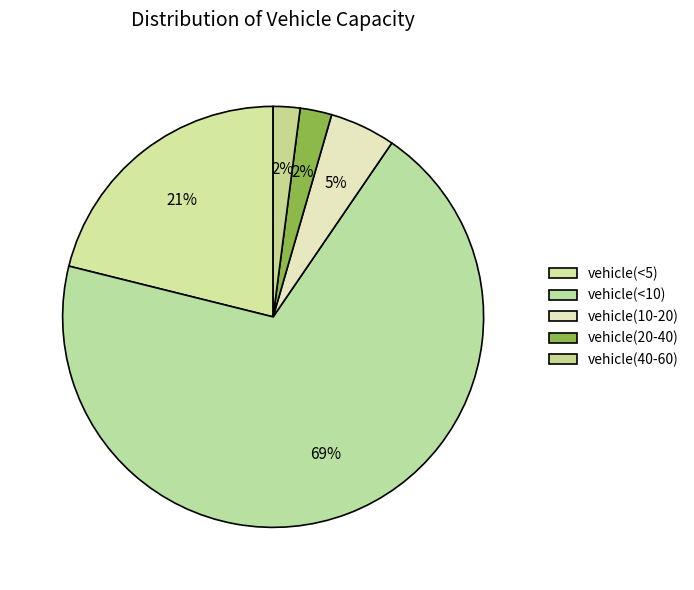

To the nearest percent, what is the average slice percentage?

20%